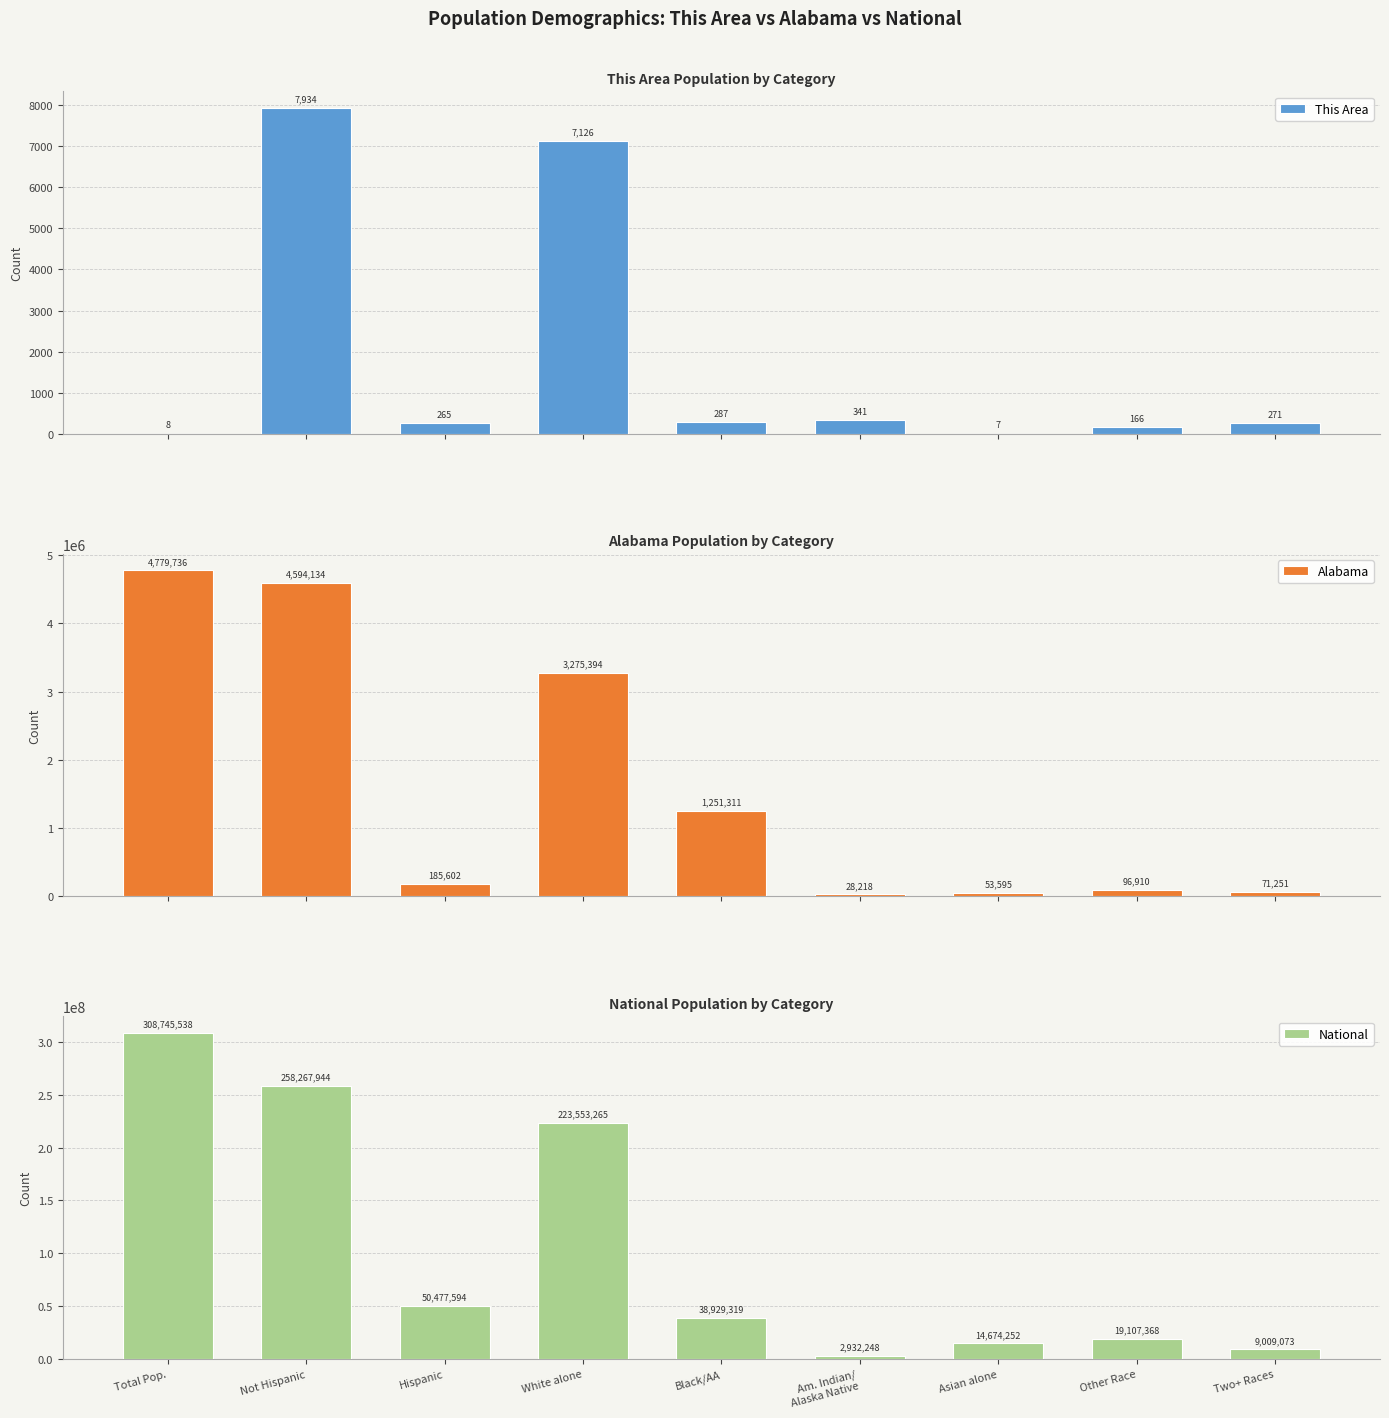

How many bars are there in each group?

3